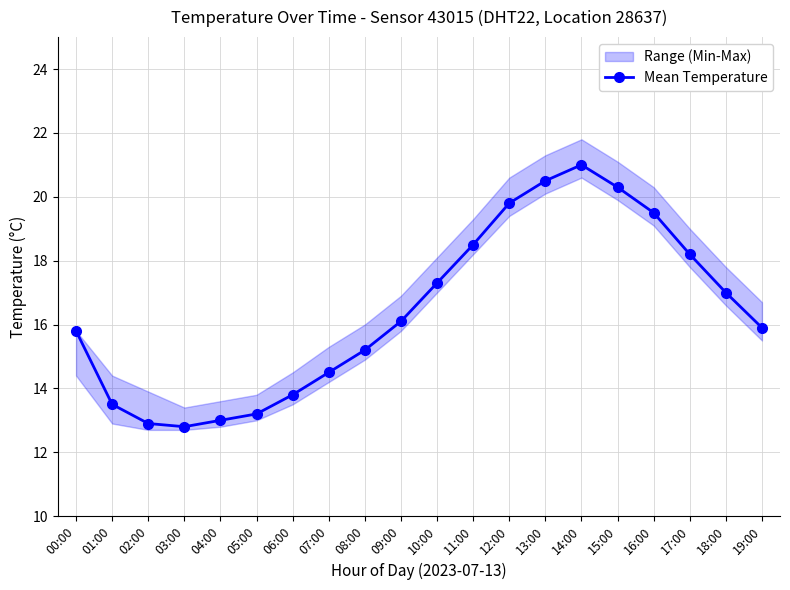

What is the value of the 2nd point from the left?

13.5